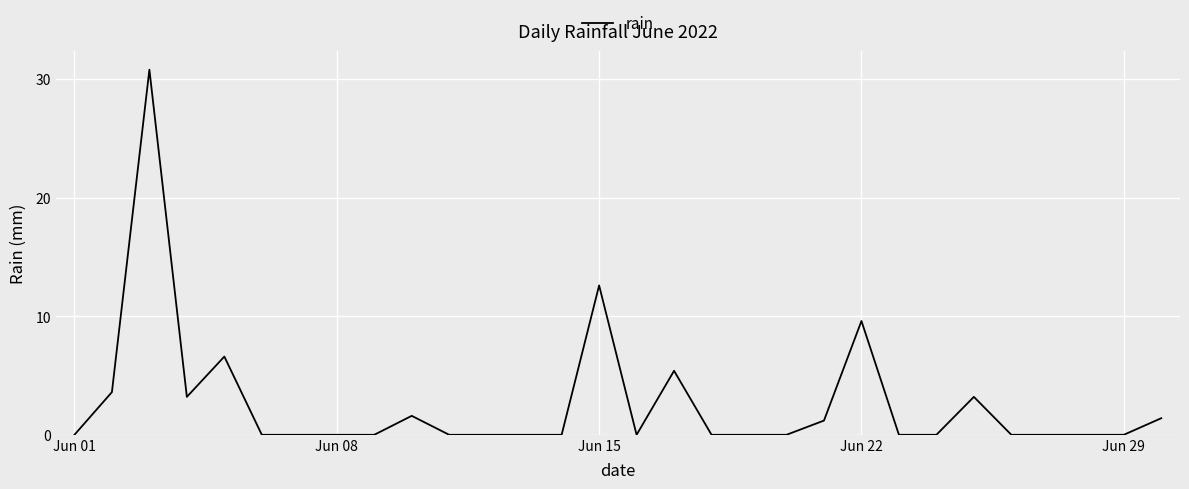

True or false: the data has more than 0 interior local peaks.

True